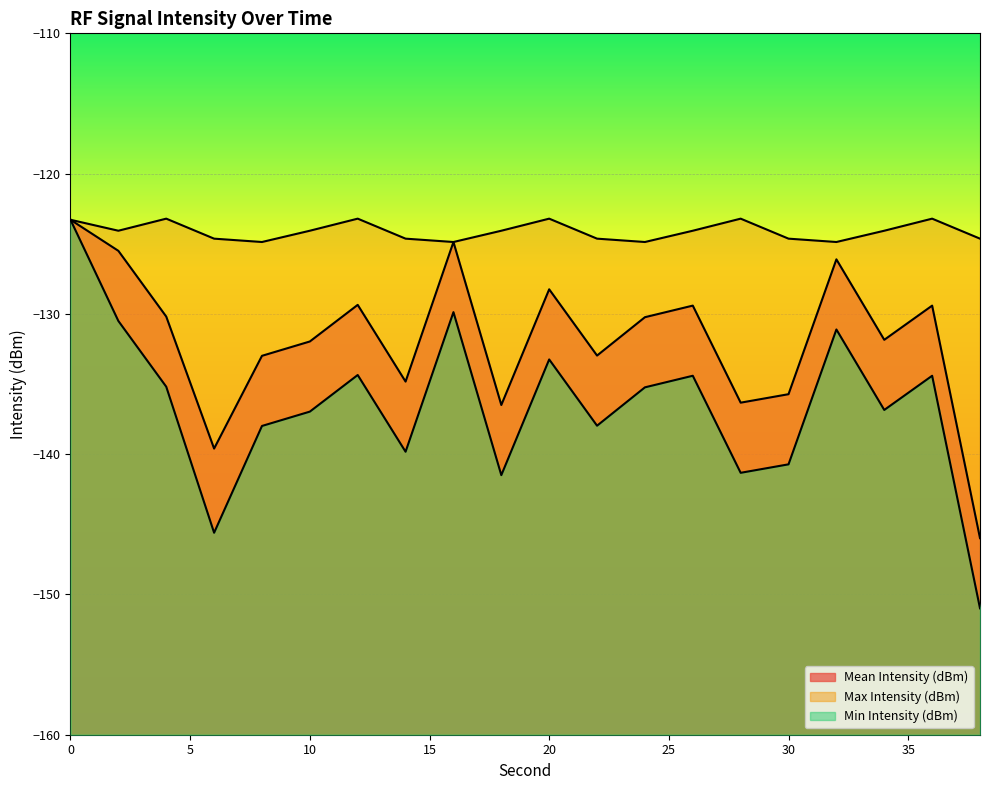

What is the difference between the highest and lowest values at 8?

13.1